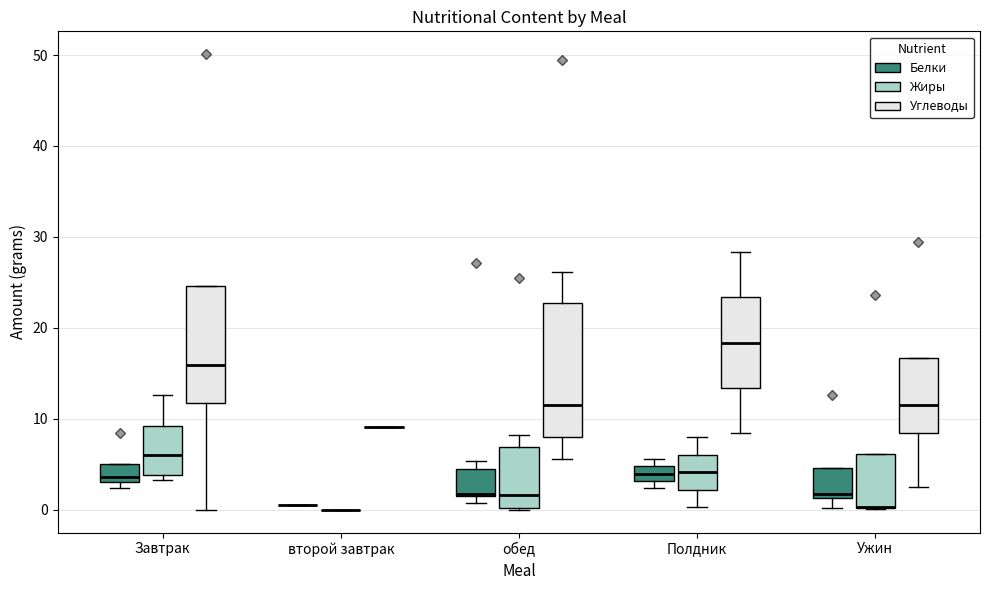

Where does the lower whisker of the box for обед (Углеводы) end on the y-axis? The values are not printed on the chart, so give them approximately, as read against the axis.

6